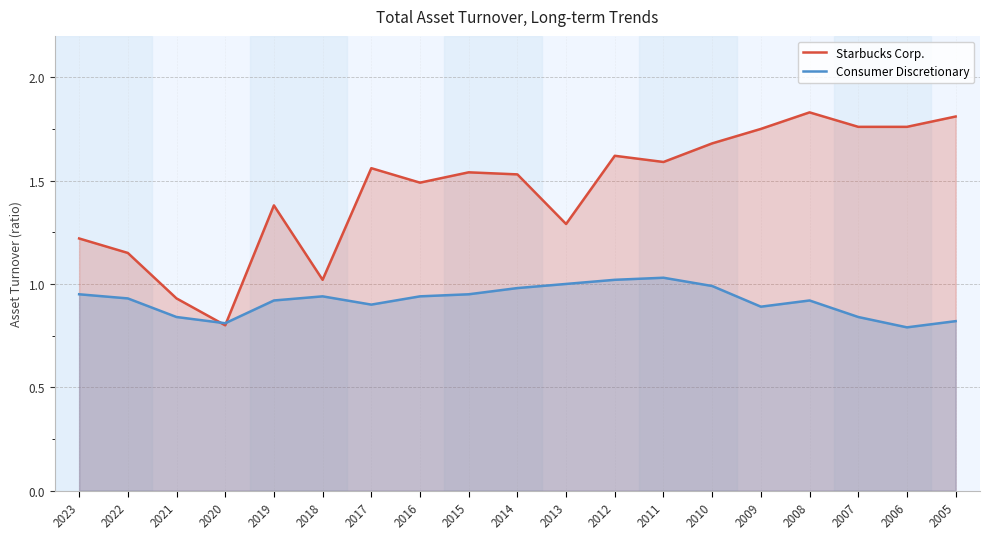

Reading left to right, extract all data points from this chart.

Starbucks Corp.: 1.2	1.1	0.9	0.8	1.4	1.0	1.6	1.5	1.5	1.5	1.3	1.6	1.6	1.7	1.8	1.8	1.8	1.8	1.8
Consumer Discretionary: 0.9	0.9	0.8	0.8	0.9	0.9	0.9	0.9	0.9	1.0	1.0	1.0	1.0	1.0	0.9	0.9	0.8	0.8	0.8